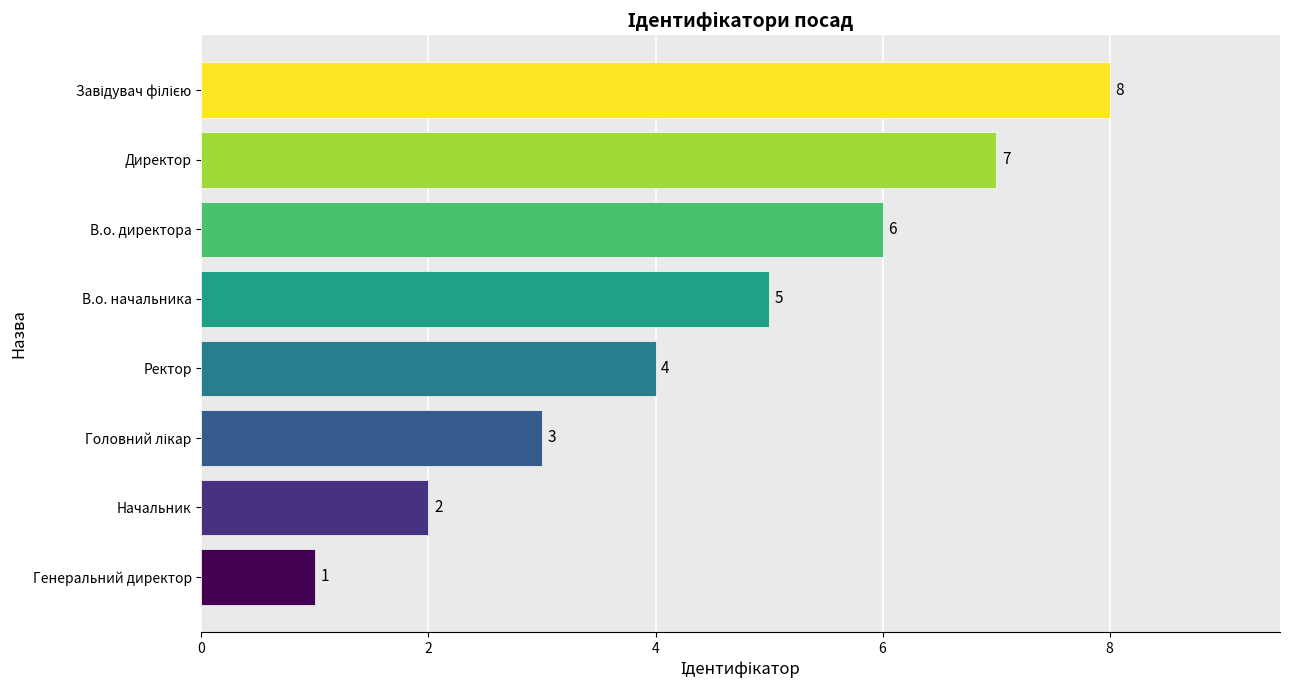

Where is the data nearest to the value 4?

Ректор